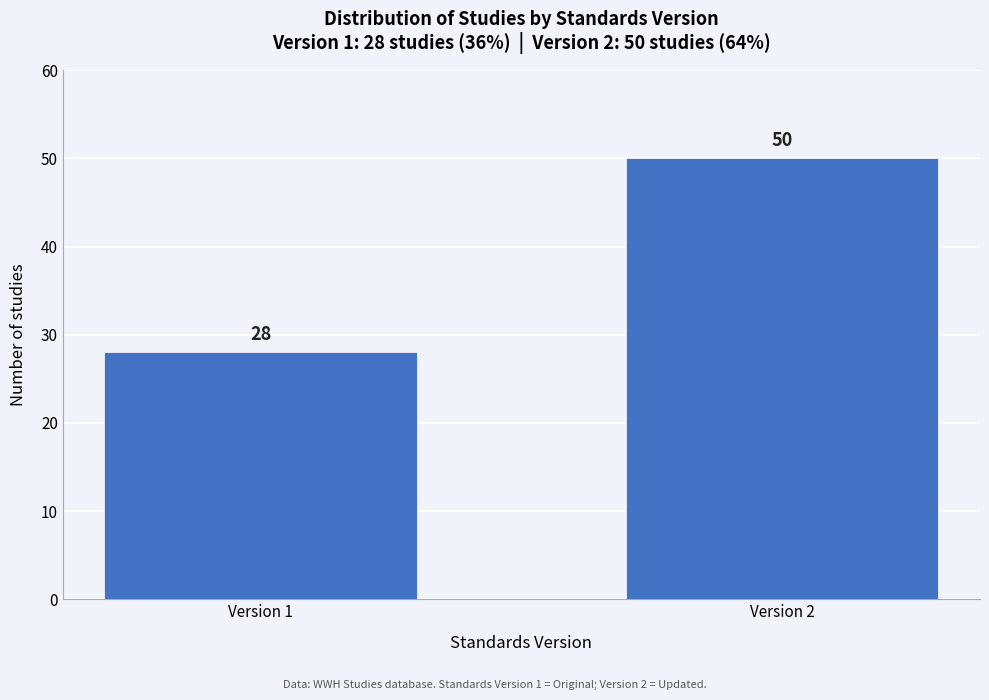

Reading right to left, what are all the values shown in this chart?

Version 2=50	Version 1=28